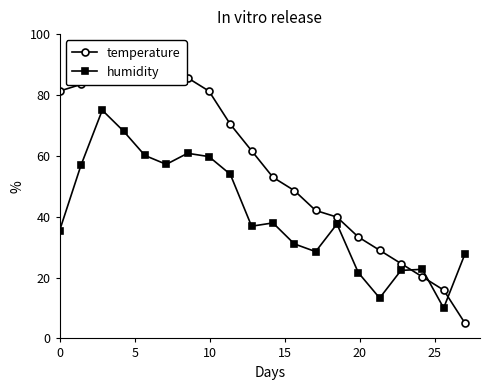

What is the highest value of the humidity series?

75.0